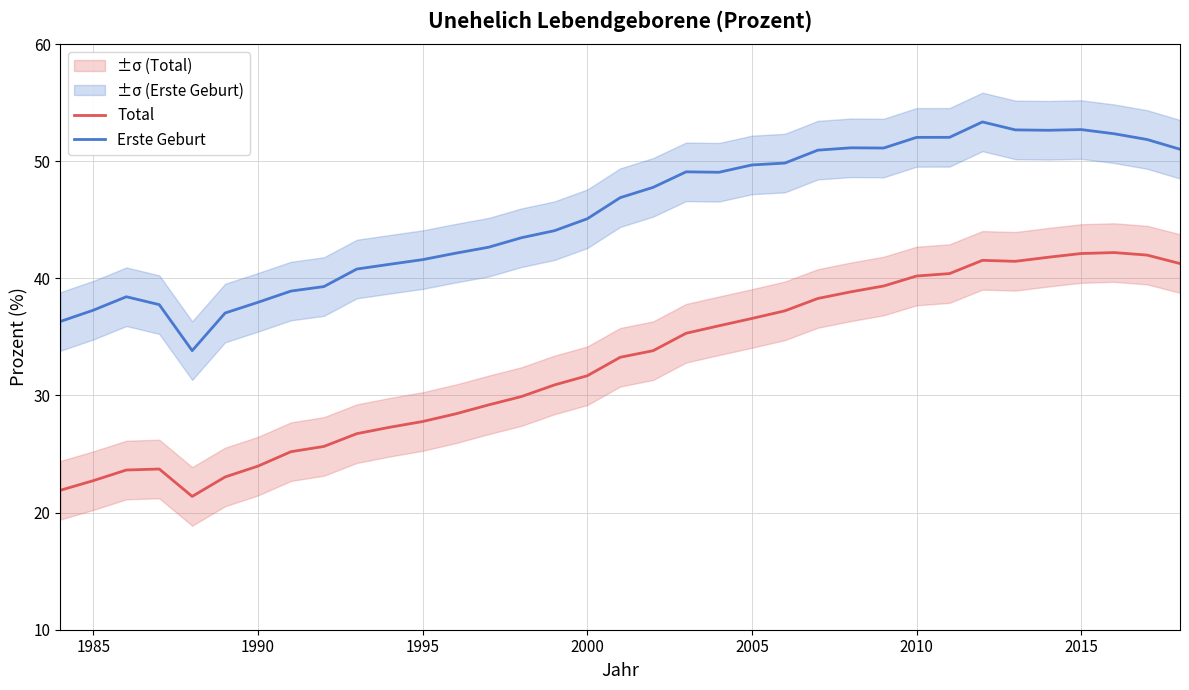

What is the minimum value for Erste Geburt?

33.8